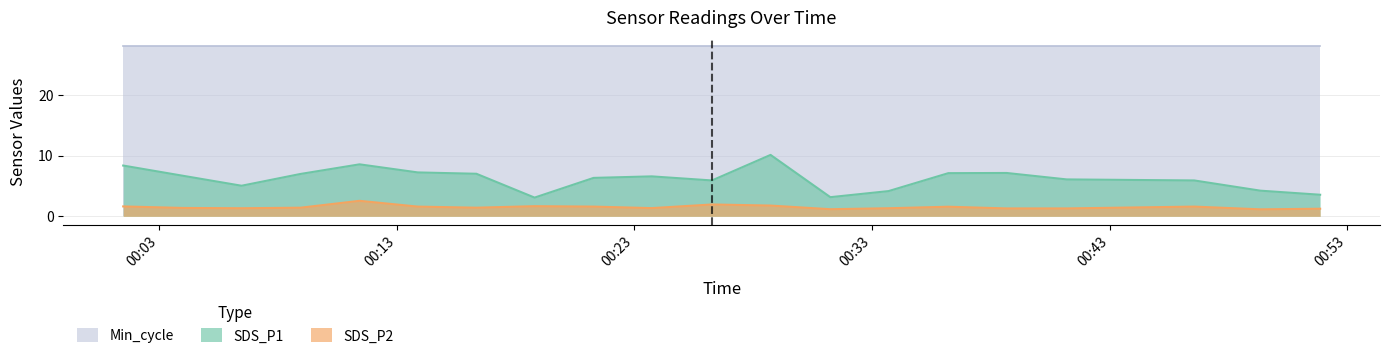

True or false: SDS_P1 and SDS_P2 intersect in this chart.

False